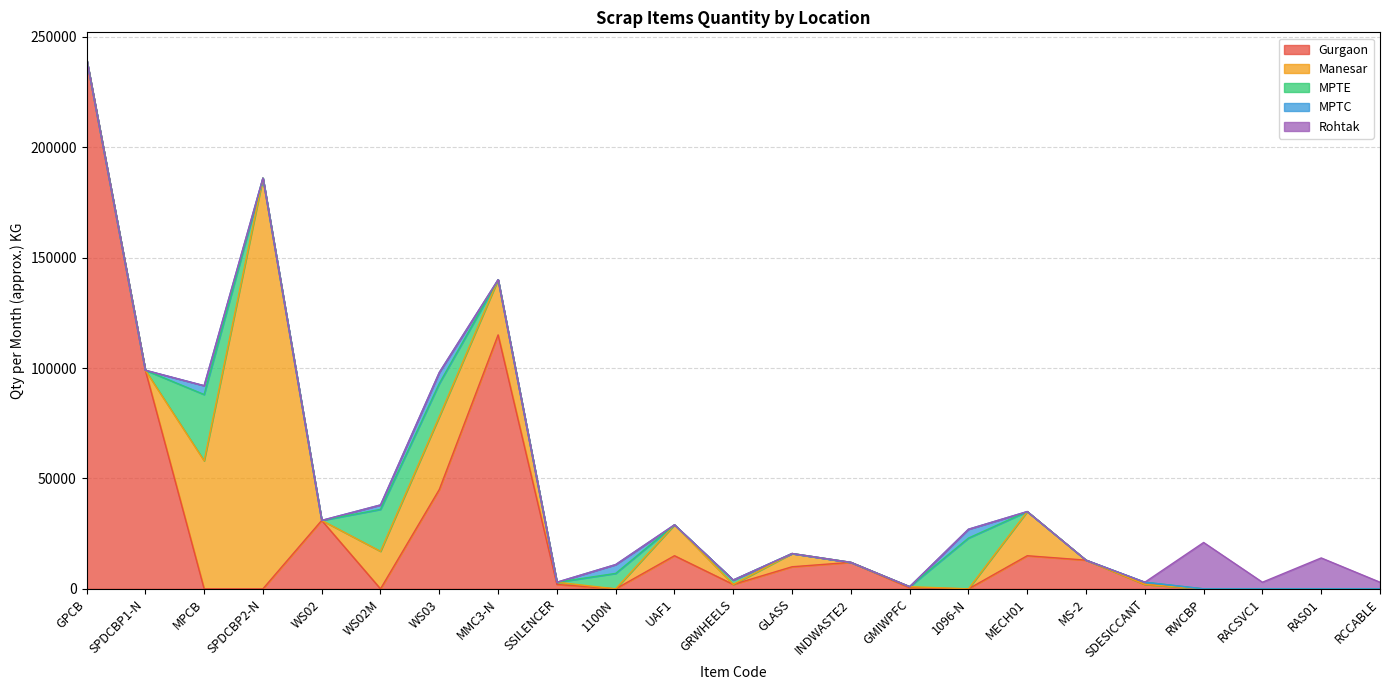

What is the difference between the maximum and minimum values in the Rohtak series?

21000